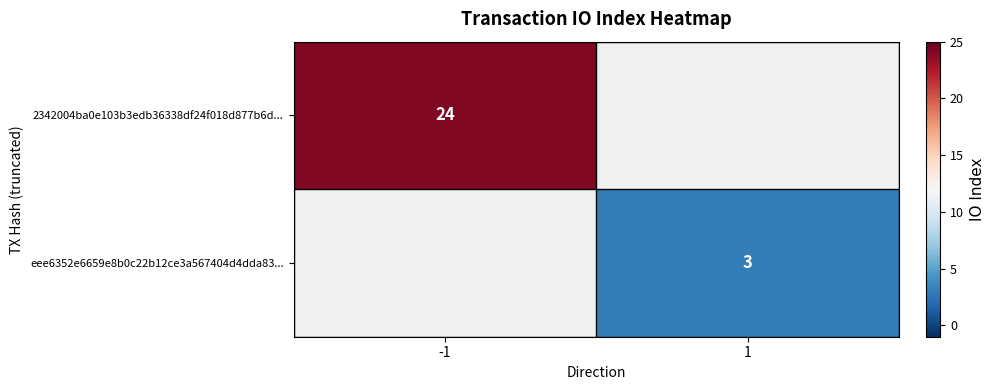

The value of 2342004ba0e103b3edb36338df24f018d877b6d... at -1 is 24. True or false?

True